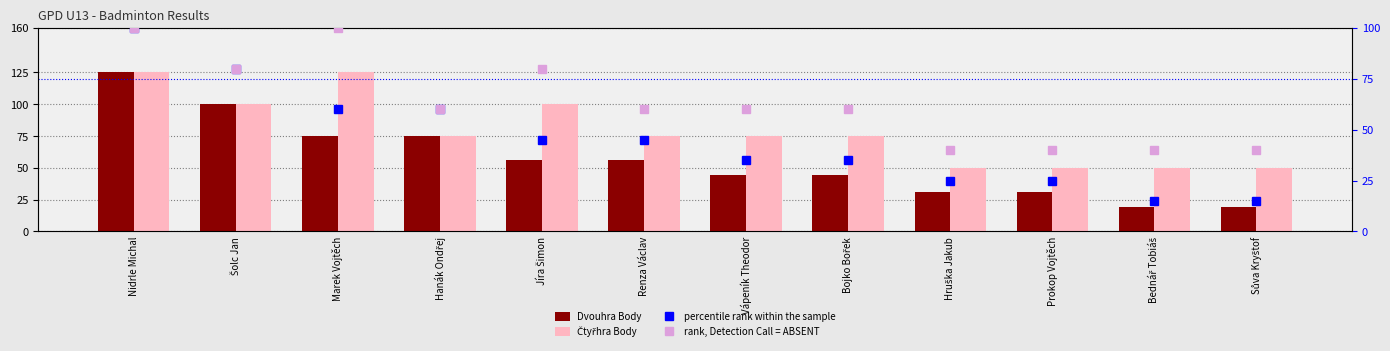

What is the label of the 6th bar from the left?

Renza Václav